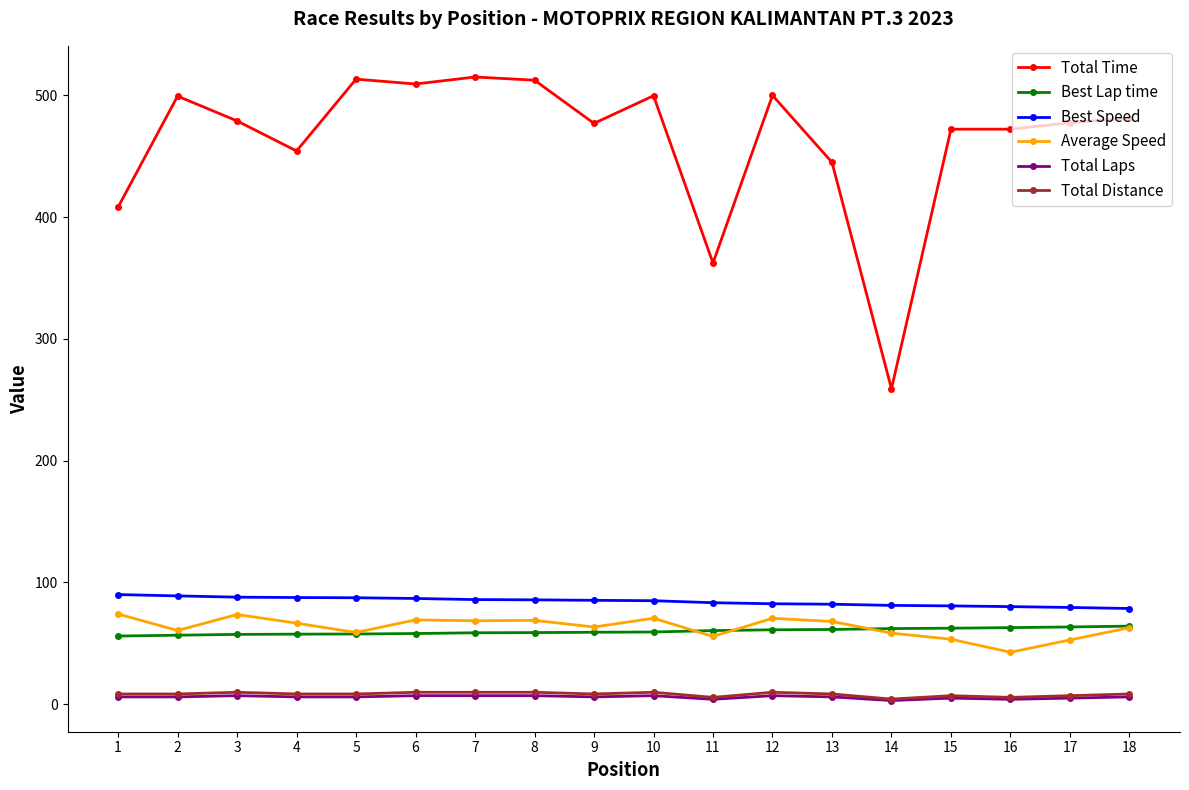

True or false: Total Distance and Average Speed cross at least once.

False